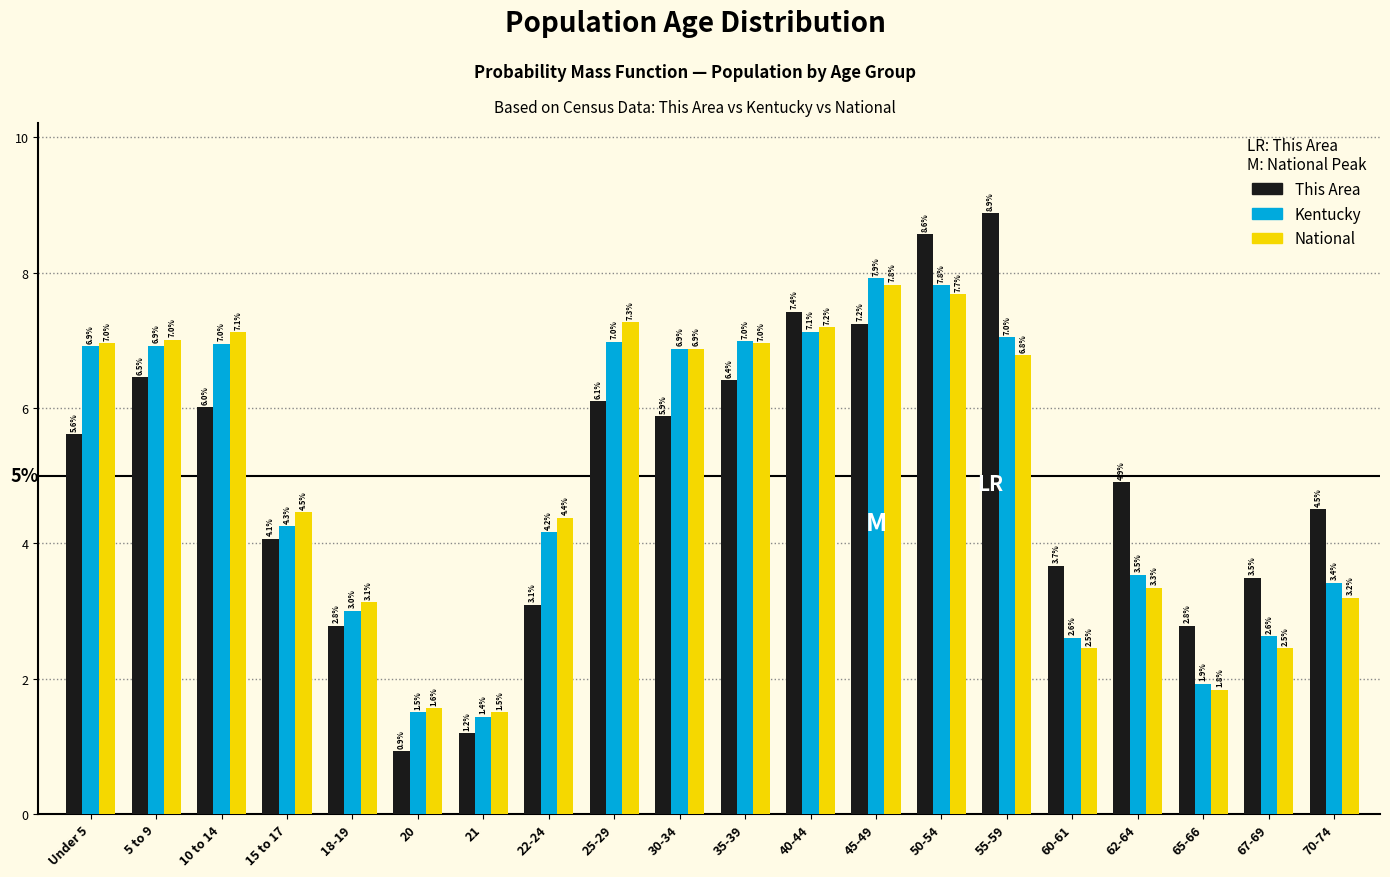

Reading left to right, extract all data points from this chart.

This Area: Under 5=5.6	5 to 9=6.5	10 to 14=6.0	15 to 17=4.1	18-19=2.8	20=0.9	21=1.2	22-24=3.1	25-29=6.1	30-34=5.9	35-39=6.4	40-44=7.4	45-49=7.2	50-54=8.6	55-59=8.9	60-61=3.7	62-64=4.9	65-66=2.8	67-69=3.5	70-74=4.5
Kentucky: Under 5=6.9	5 to 9=6.9	10 to 14=7.0	15 to 17=4.3	18-19=3.0	20=1.5	21=1.4	22-24=4.2	25-29=7.0	30-34=6.9	35-39=7.0	40-44=7.1	45-49=7.9	50-54=7.8	55-59=7.0	60-61=2.6	62-64=3.5	65-66=1.9	67-69=2.6	70-74=3.4
National: Under 5=7.0	5 to 9=7.0	10 to 14=7.1	15 to 17=4.5	18-19=3.1	20=1.6	21=1.5	22-24=4.4	25-29=7.3	30-34=6.9	35-39=7.0	40-44=7.2	45-49=7.8	50-54=7.7	55-59=6.8	60-61=2.5	62-64=3.3	65-66=1.8	67-69=2.5	70-74=3.2